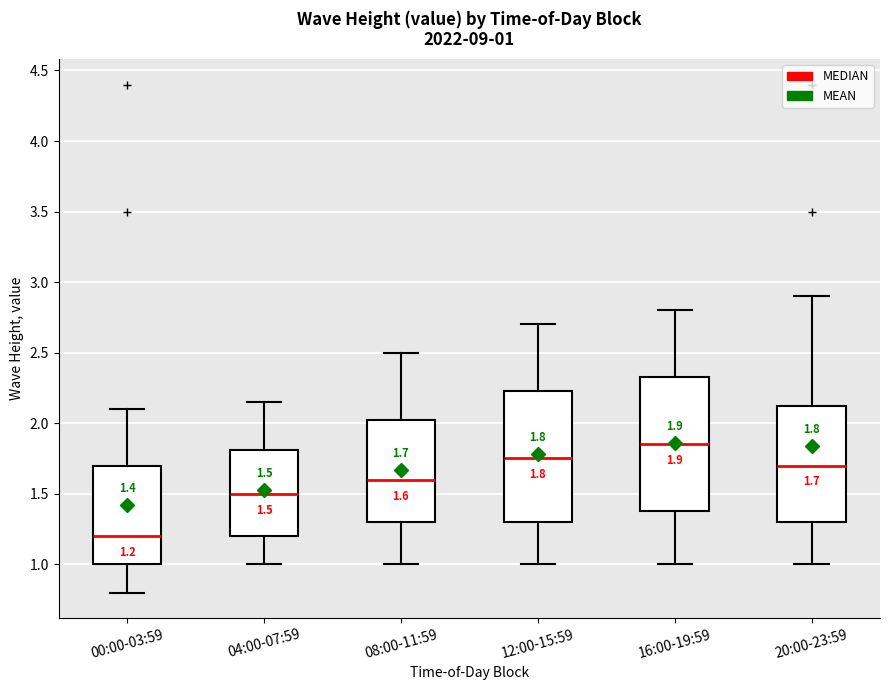

Which box has the highest median line?

16:00-19:59